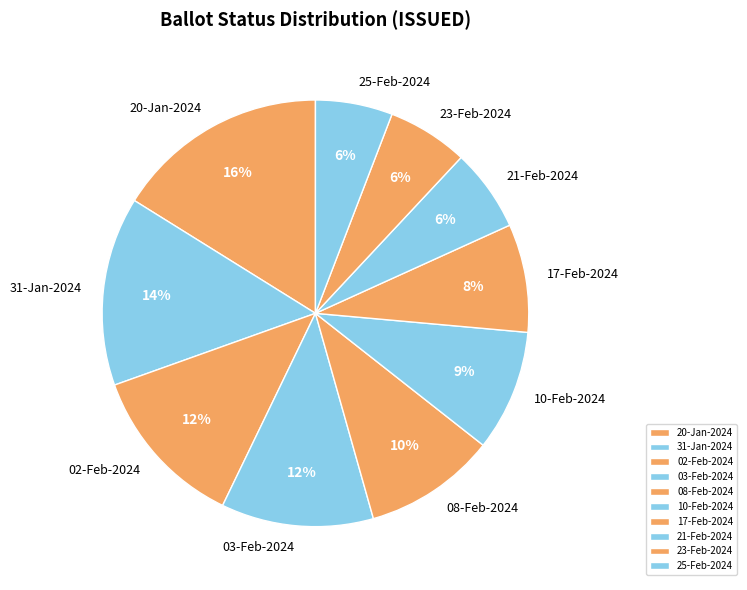

To the nearest percent, what is the difference between the 08-Feb-2024 and 31-Jan-2024 slice percentages?

4%